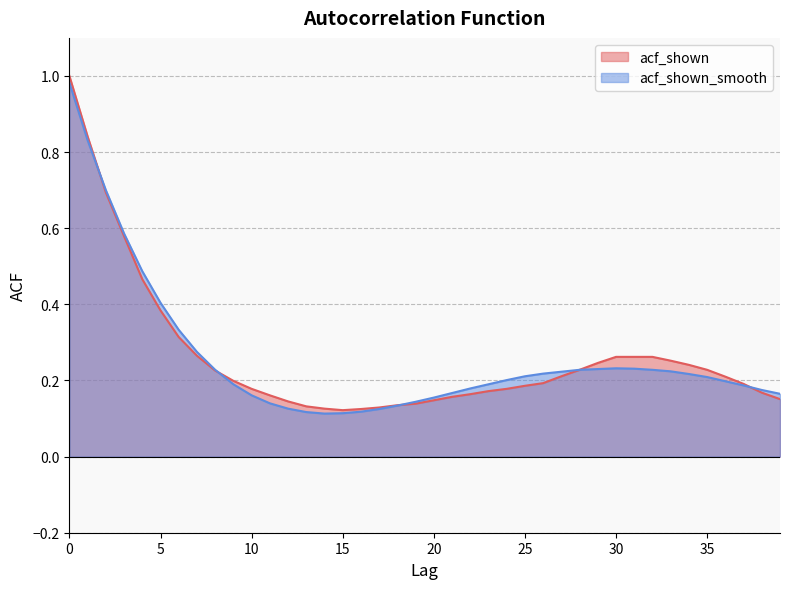

Is it true that acf_shown equals 0.3 at 7?

True